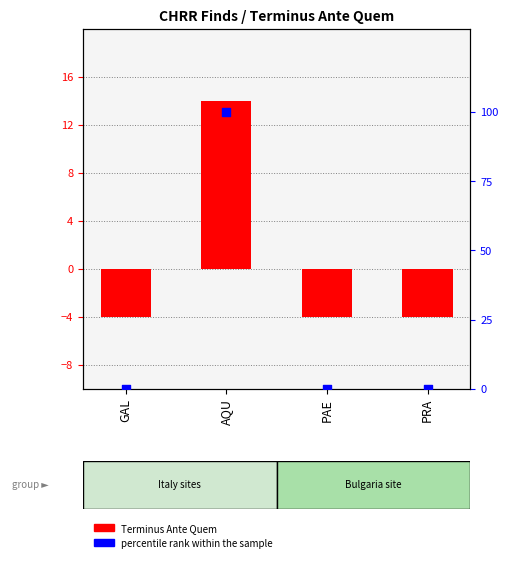

What are all the series names shown in the legend?

Terminus Ante Quem, percentile rank within the sample